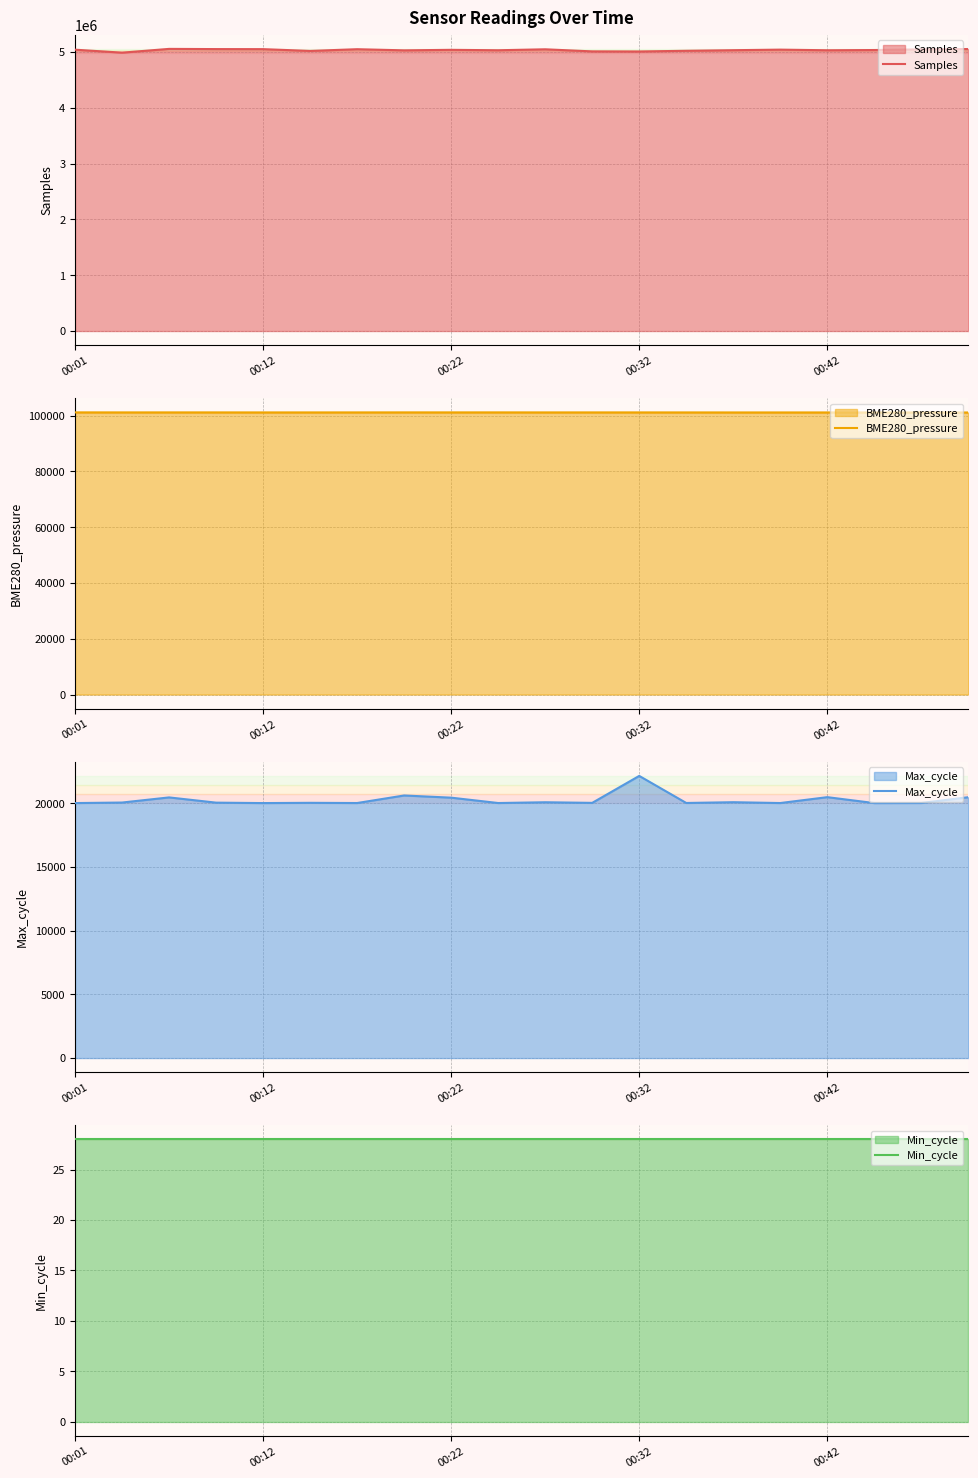

What is the lowest value of the Samples series?

4987444